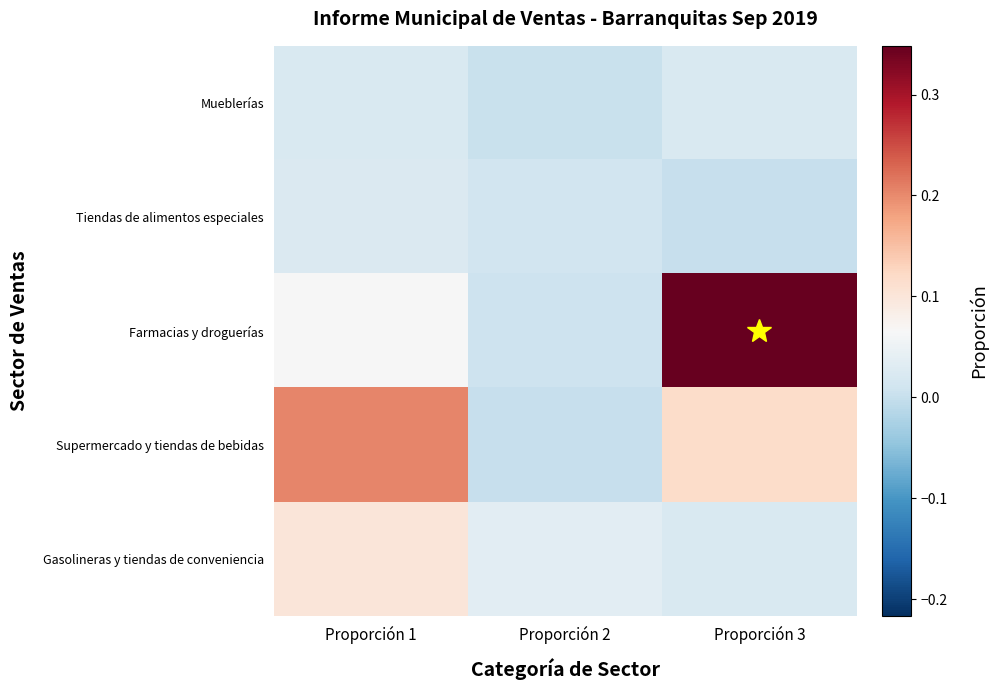

Count the number of data series in this chart.

5